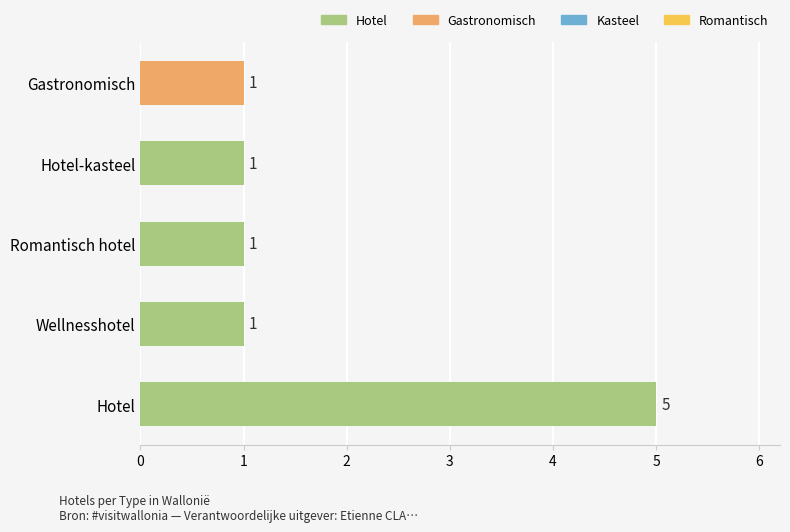

What is the greatest value displayed?

5